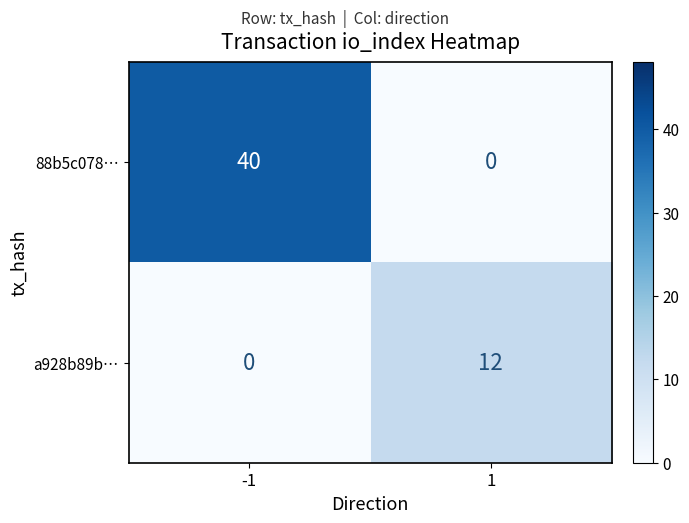

What is the greatest value displayed?

40